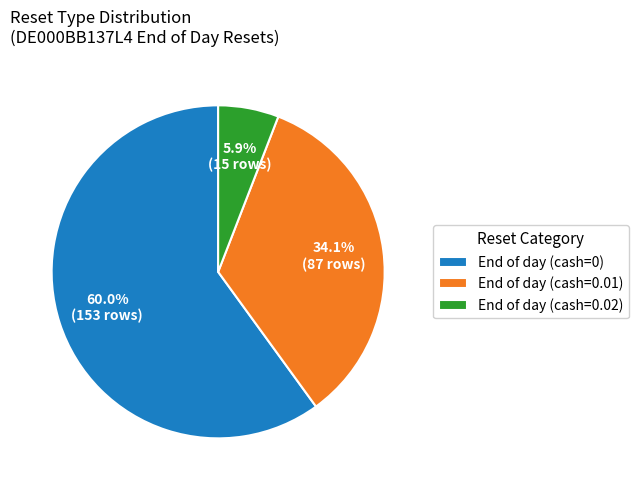

Rank the categories by value from highest to lowest.

End of day (cash=0), End of day (cash=0.01), End of day (cash=0.02)